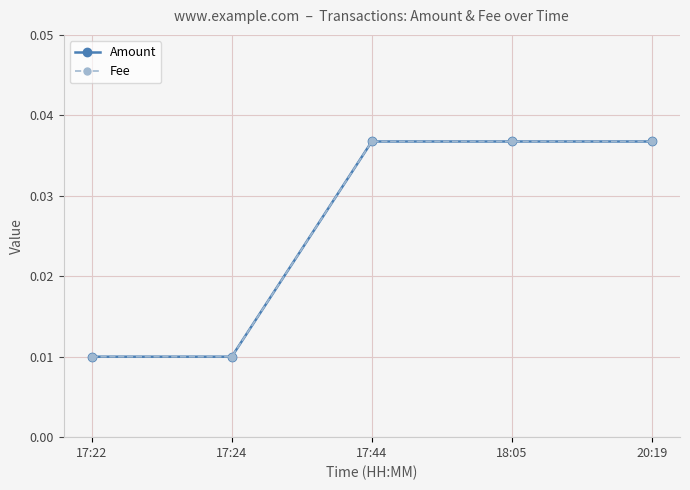

What is the total value across all series at 20:19?

0.1